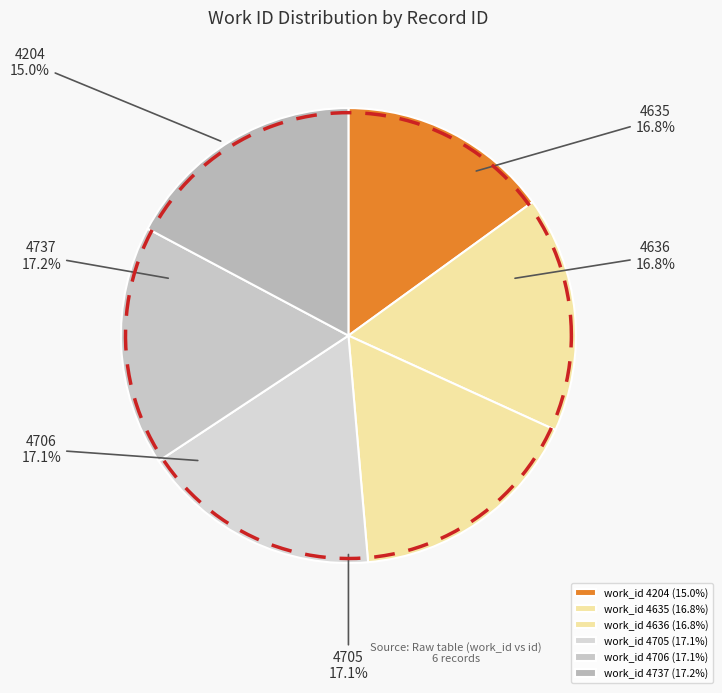

Does 4636 account for over 50% of the chart?

No